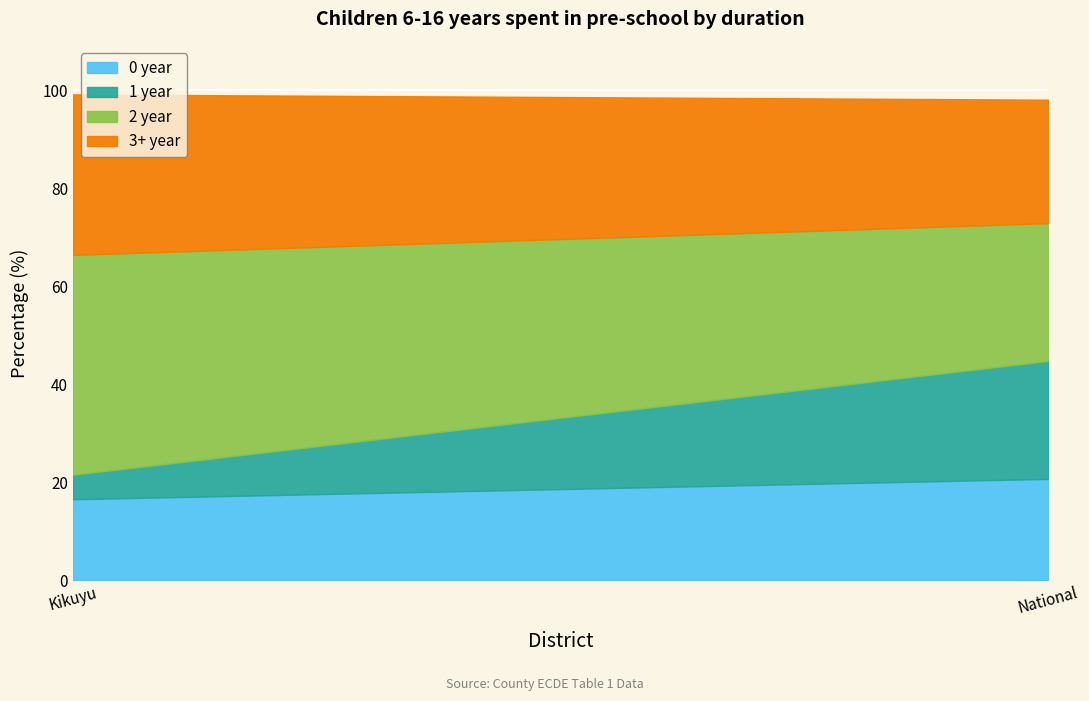

List the series in order of their peak value, highest first.

2 year, 3+ year, 1 year, 0 year